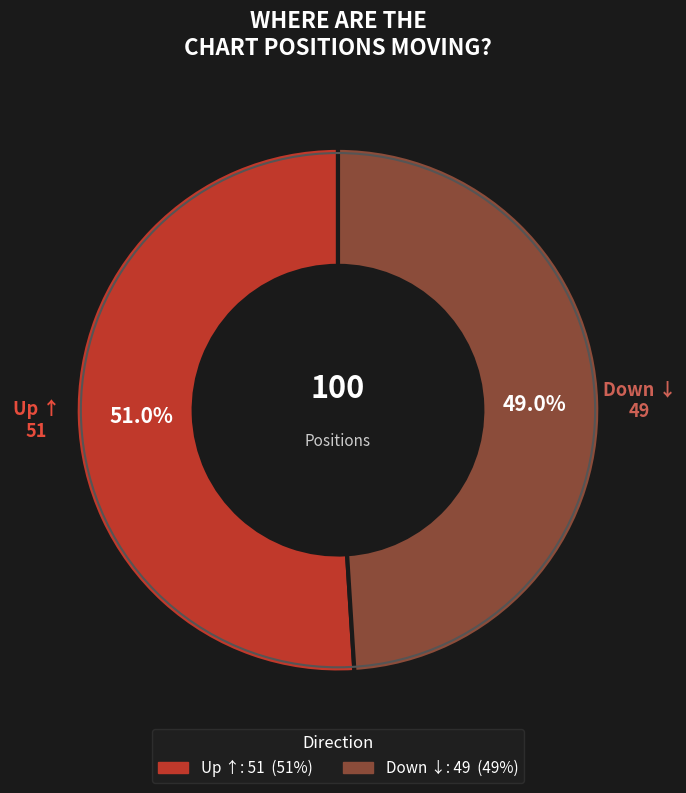

Does any single category account for the majority?

Yes